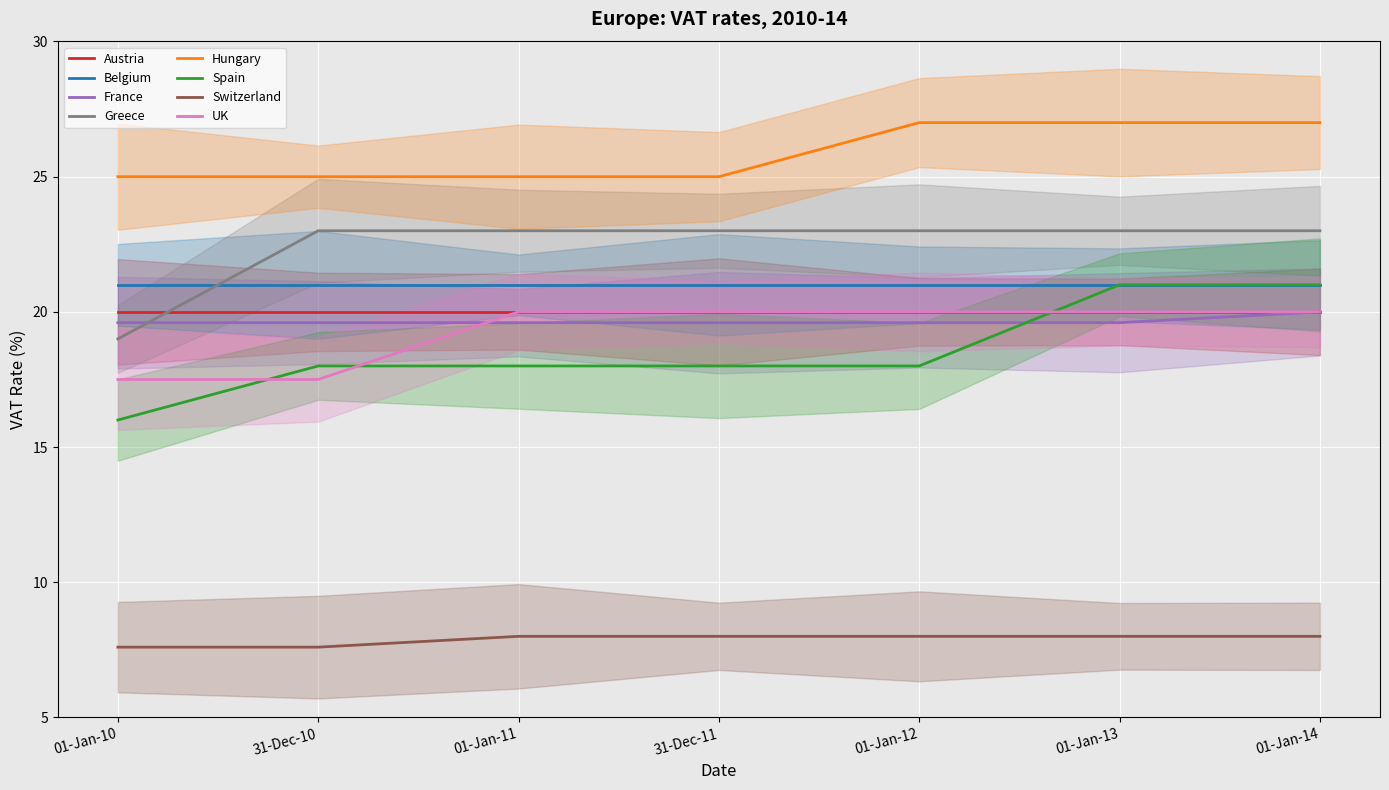

The value of Spain at 01-Jan-11 is 6.5. True or false?

False